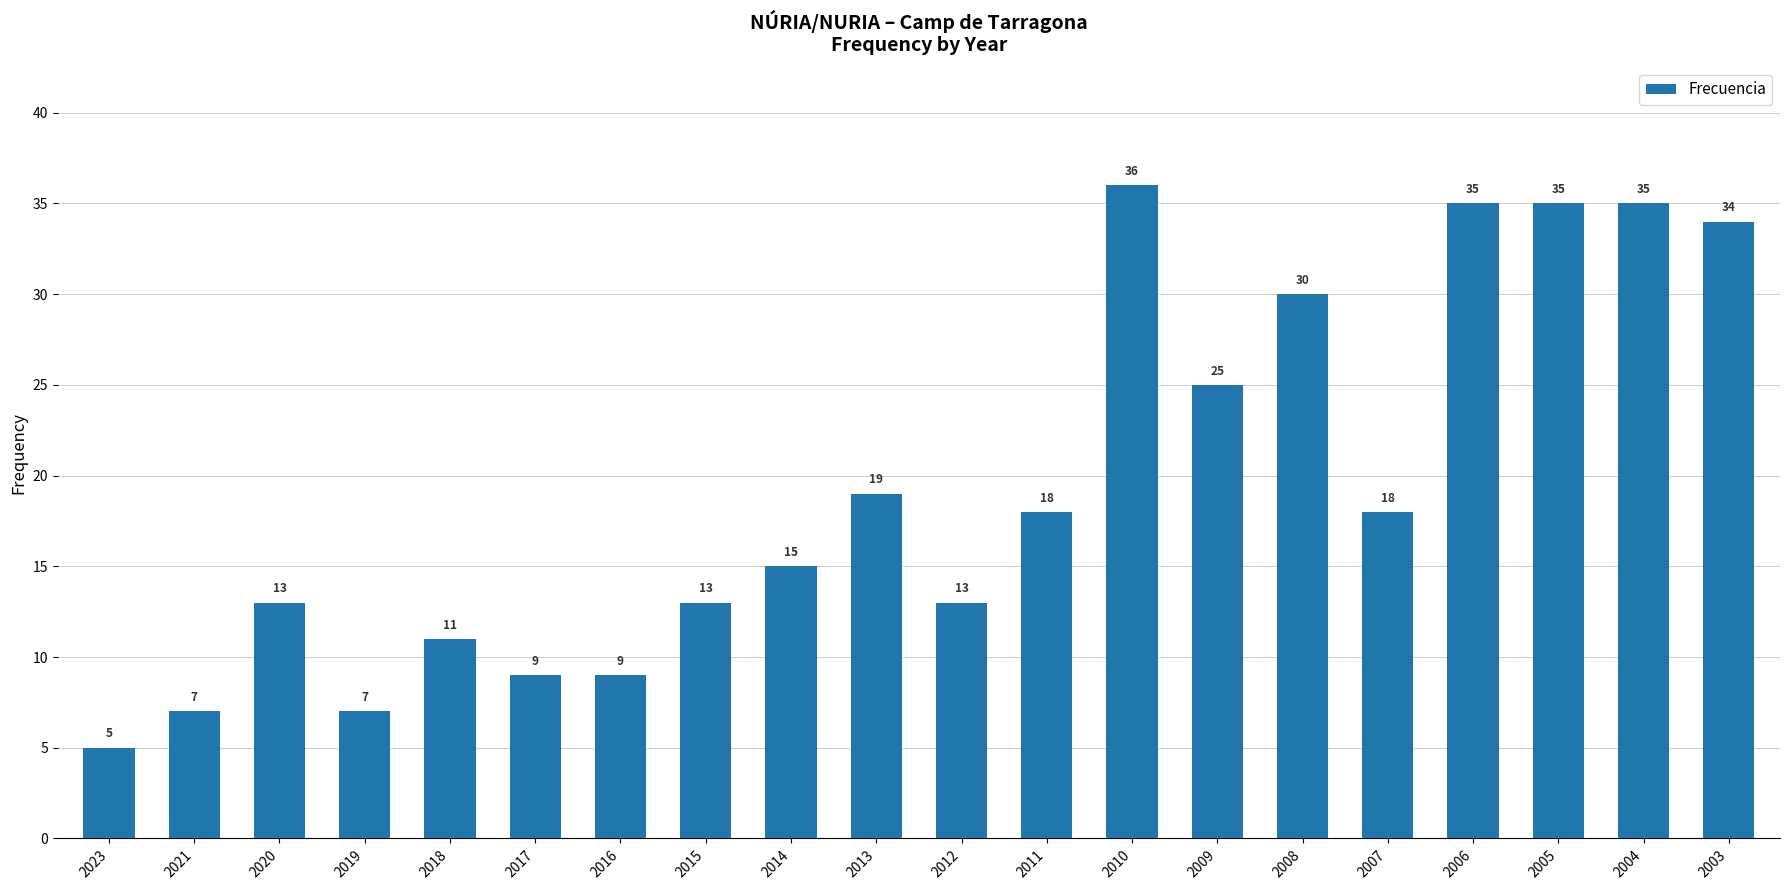

What is the value of the 6th bar from the left?

9